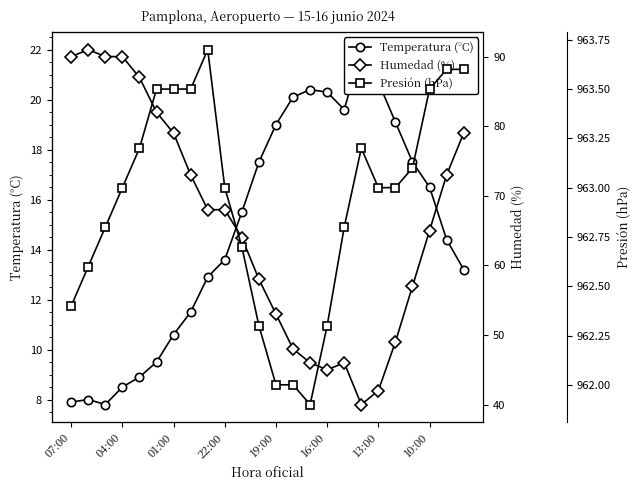

What position from the right is 10:00?

17